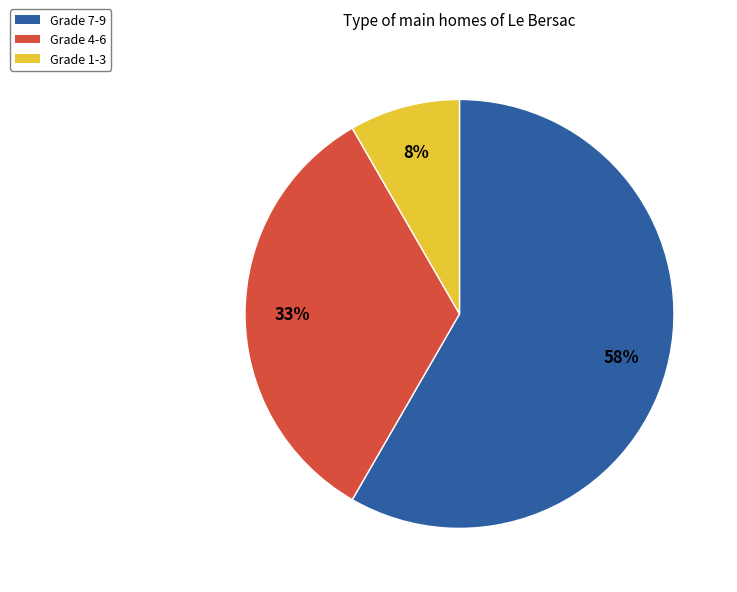

Is it true that Grade 4-6 is 33% of the pie?

True